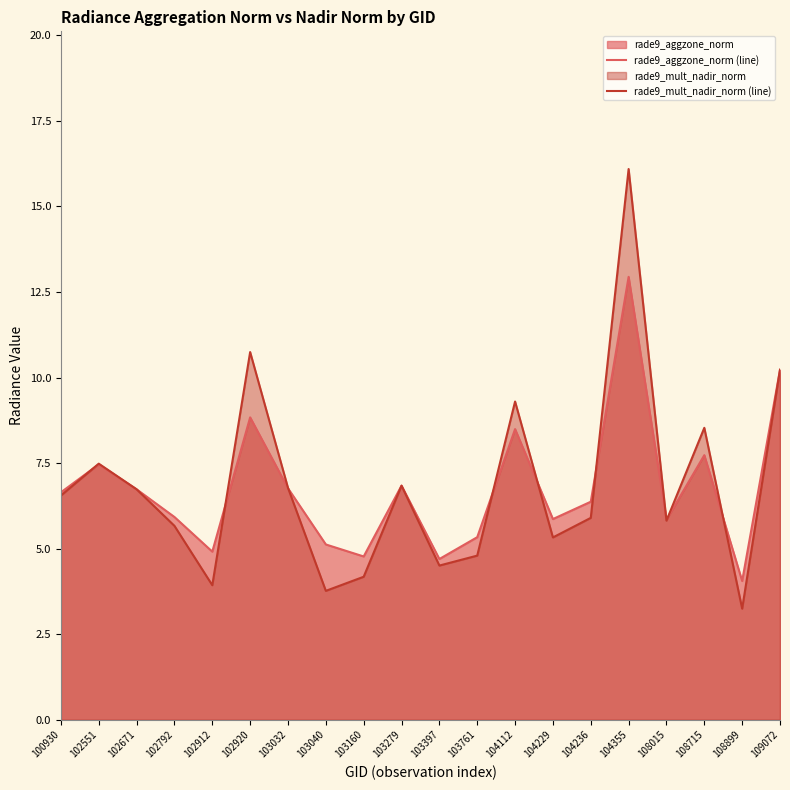

At which label does rade9_aggzone_norm (line) reach its peak?

104355